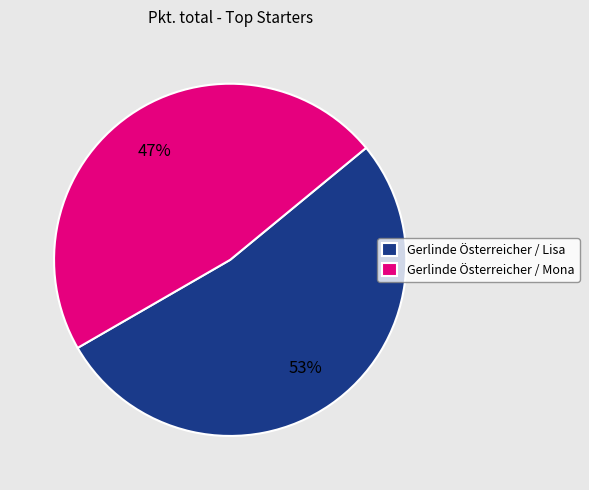

What percentage is the Gerlinde Österreicher / Lisa slice, to the nearest percent?

53%